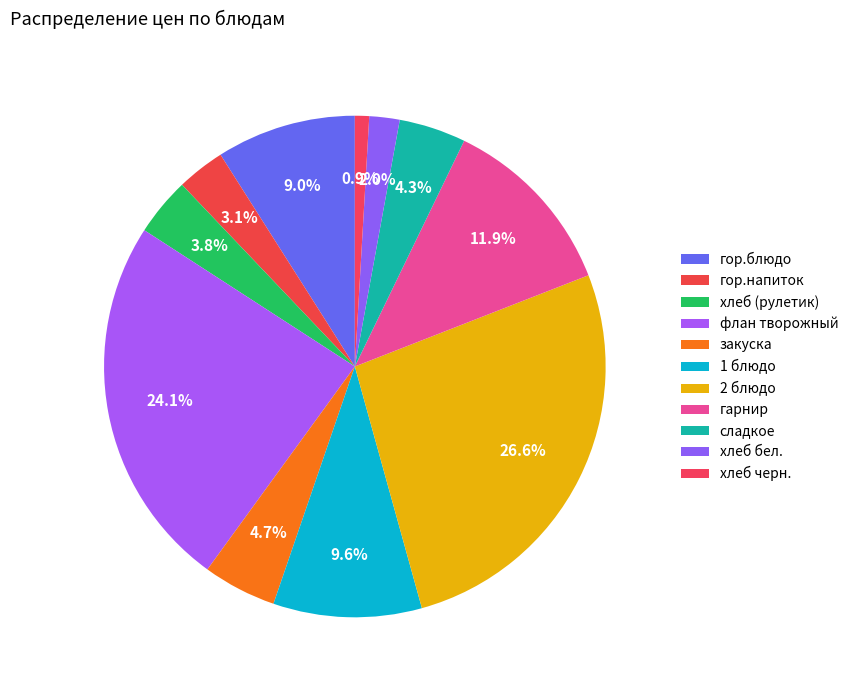

How many segments does this pie chart have?

11